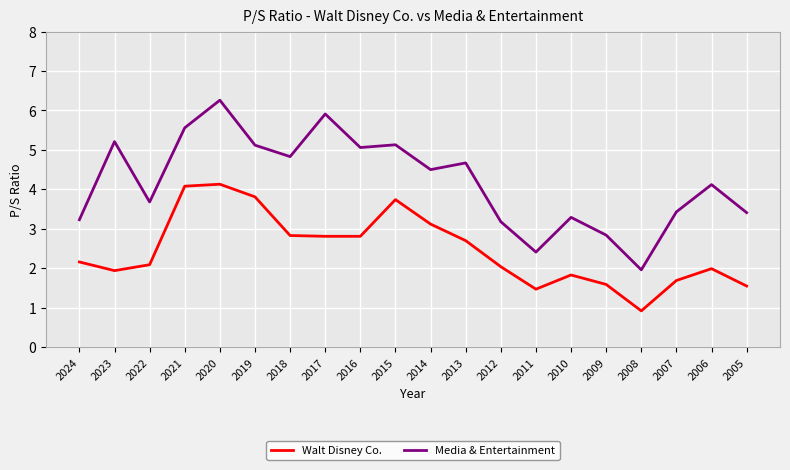

True or false: Media & Entertainment and Walt Disney Co. cross at least once.

False